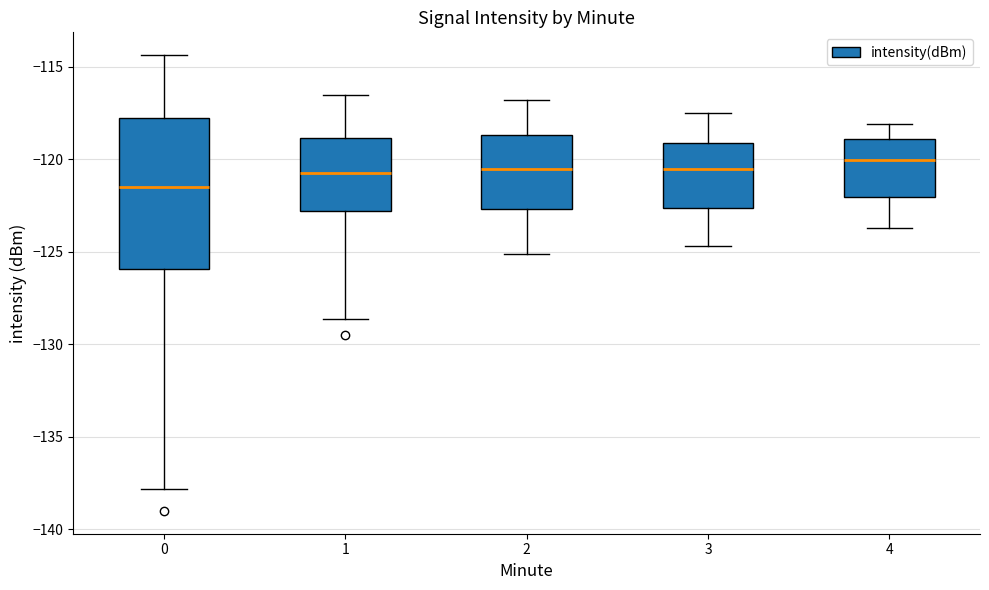

Where is the upper edge of the box at x = 0 on the y-axis? The values are not printed on the chart, so give them approximately, as read against the axis.

-117.5